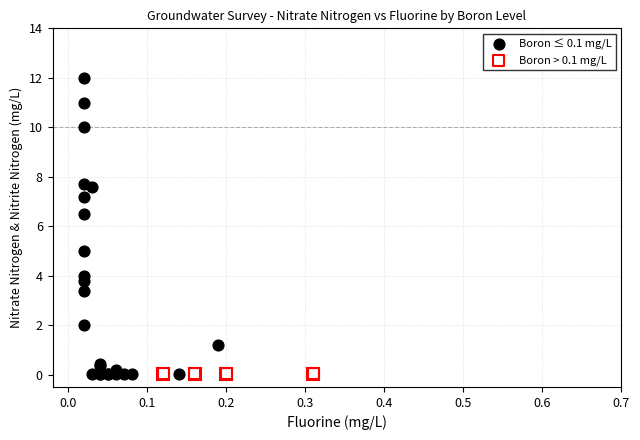

Which series reaches the maximum Y coordinate?

Boron ≤ 0.1 mg/L